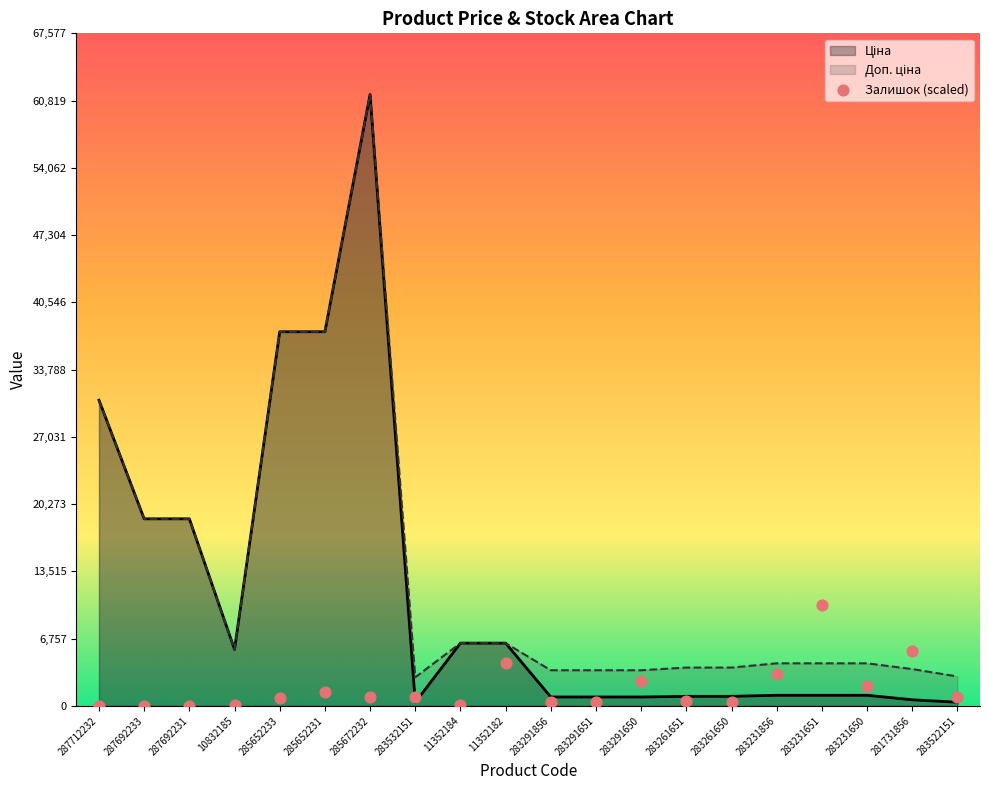

Between 283261651 and 11352184, which is larger?

283261651